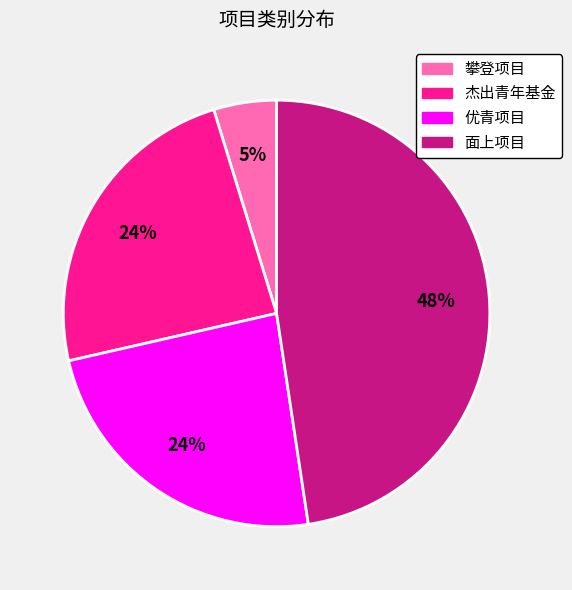

How many segments does this pie chart have?

4